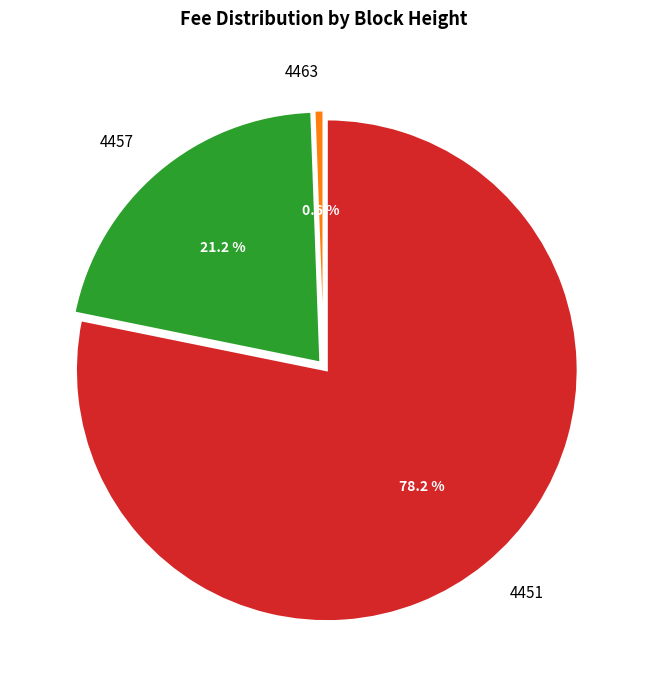

What is the smallest slice in the pie chart?

4463